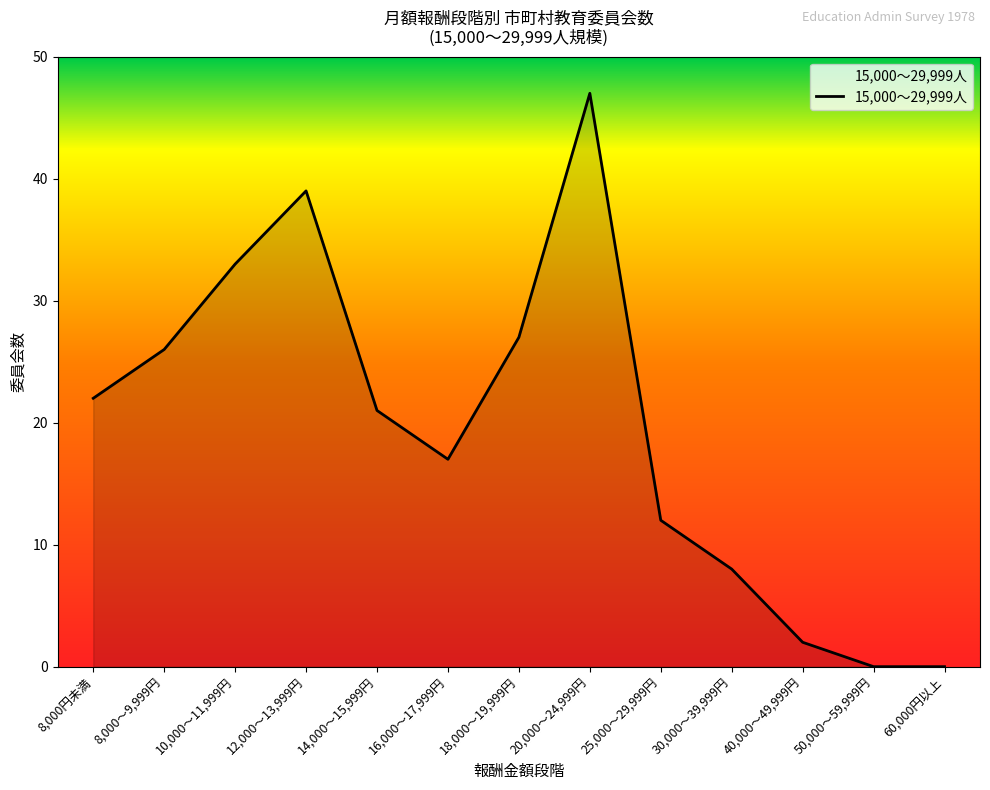

Reading left to right, extract all data points from this chart.

8,000円未満=22	8,000～9,999円=26	10,000～11,999円=33	12,000～13,999円=39	14,000～15,999円=21	16,000～17,999円=17	18,000～19,999円=27	20,000～24,999円=47	25,000～29,999円=12	30,000～39,999円=8	40,000～49,999円=2	50,000～59,999円=0	60,000円以上=0